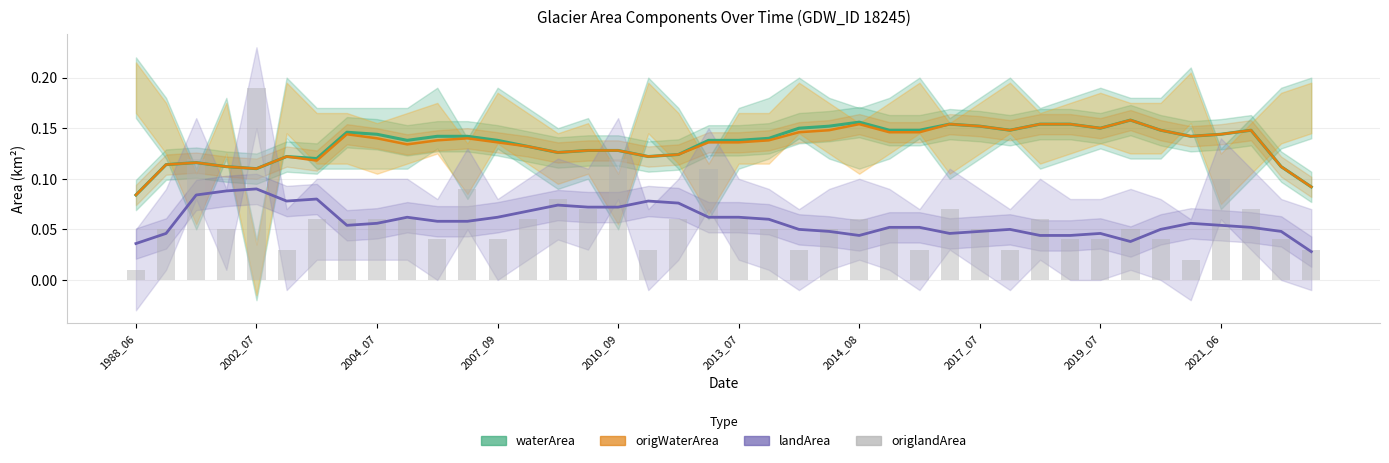

Which category has the lowest value in the origWaterArea series?

1988_06